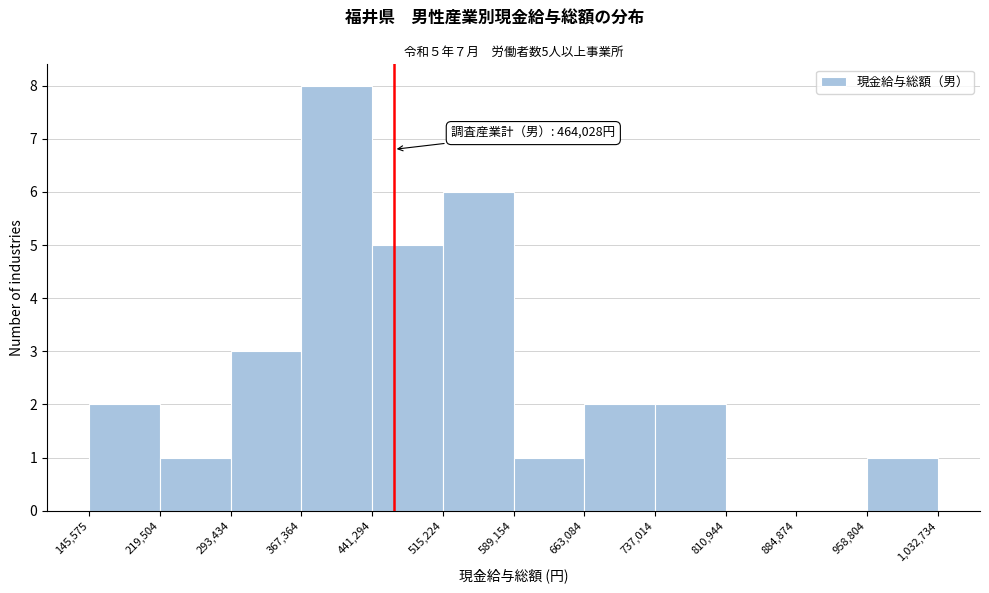

Which range on the x-axis has the tallest bar?

367,364 to 441,294